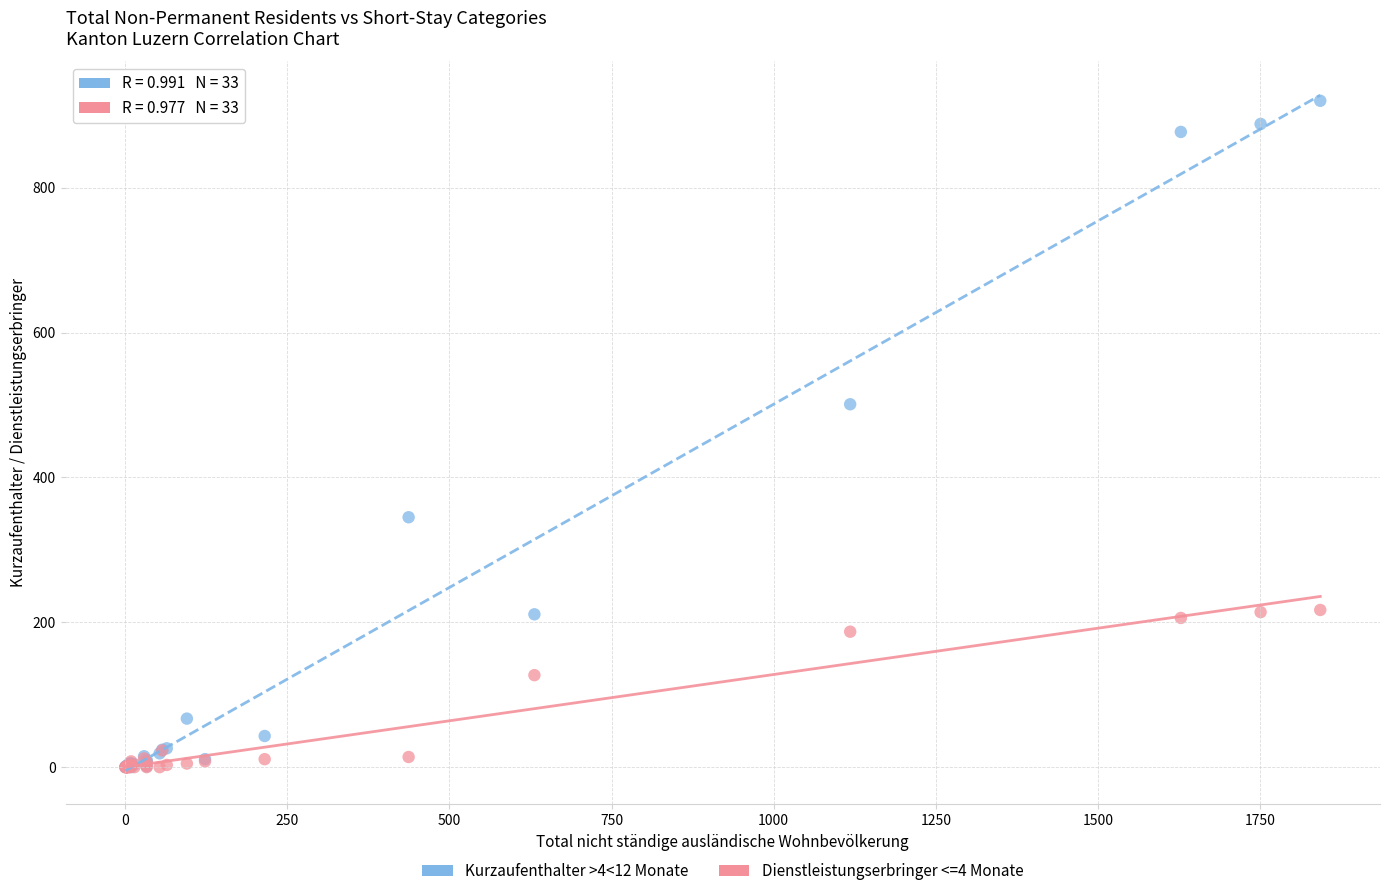

Across all series, what Y value is closest to 460?

501